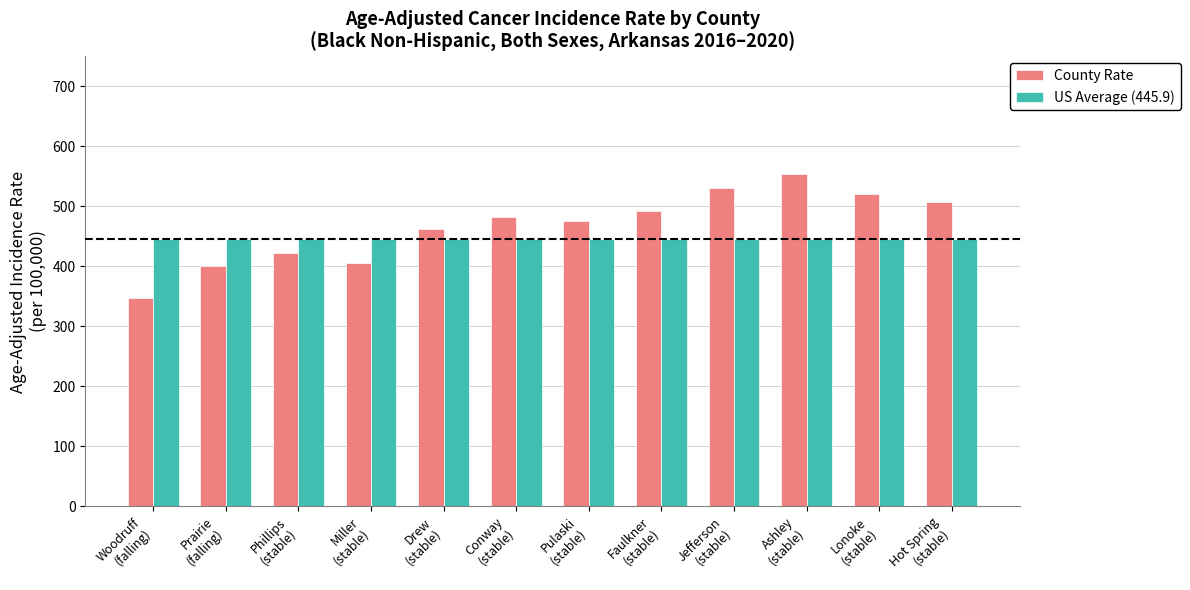

The value of County Rate at Prairie
(falling) is 401.4. True or false?

True